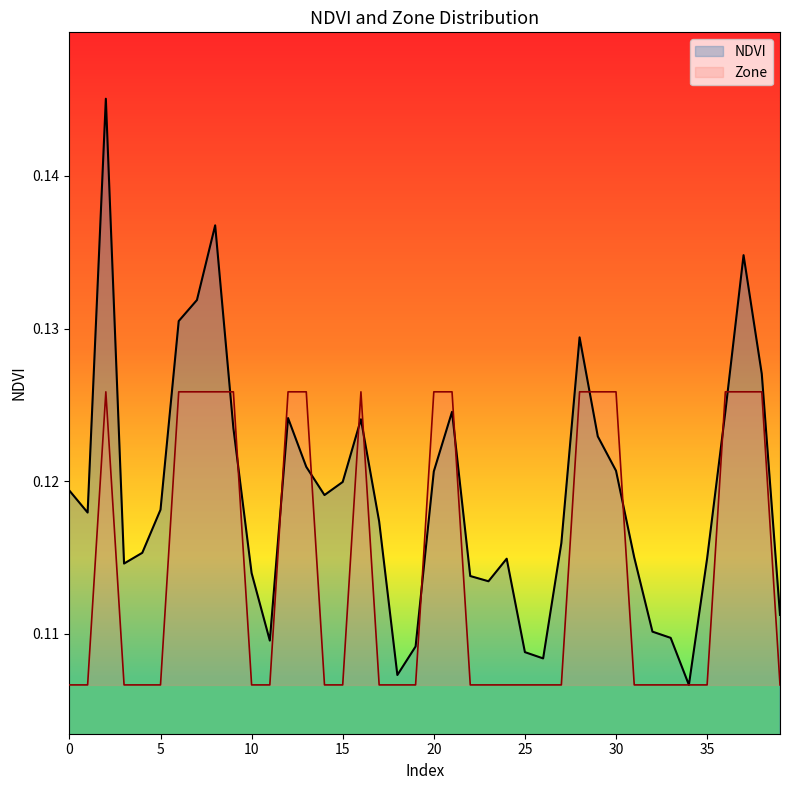

How many interior local peaks does the Zone series have?

2